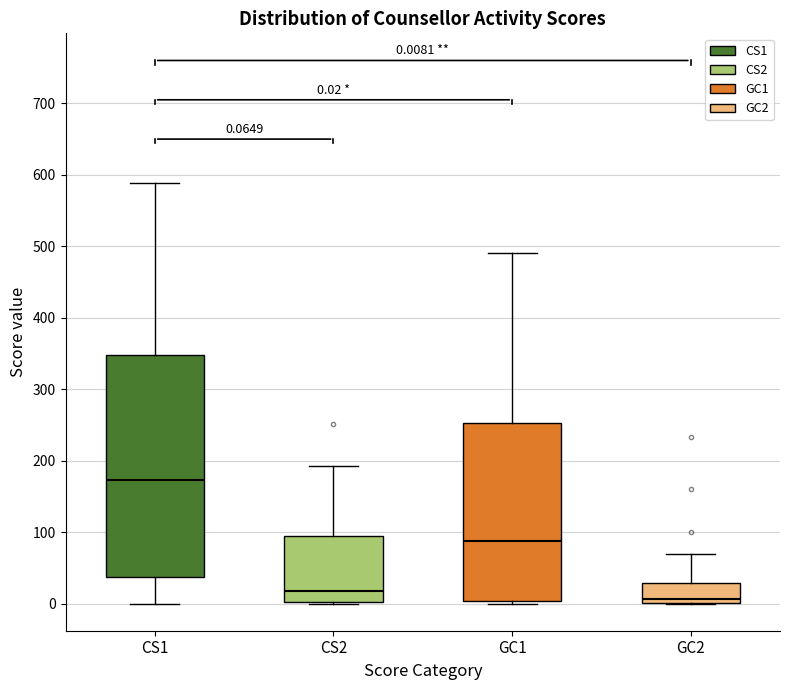

Which box is the tallest, from its lower edge to its upper edge?

CS1